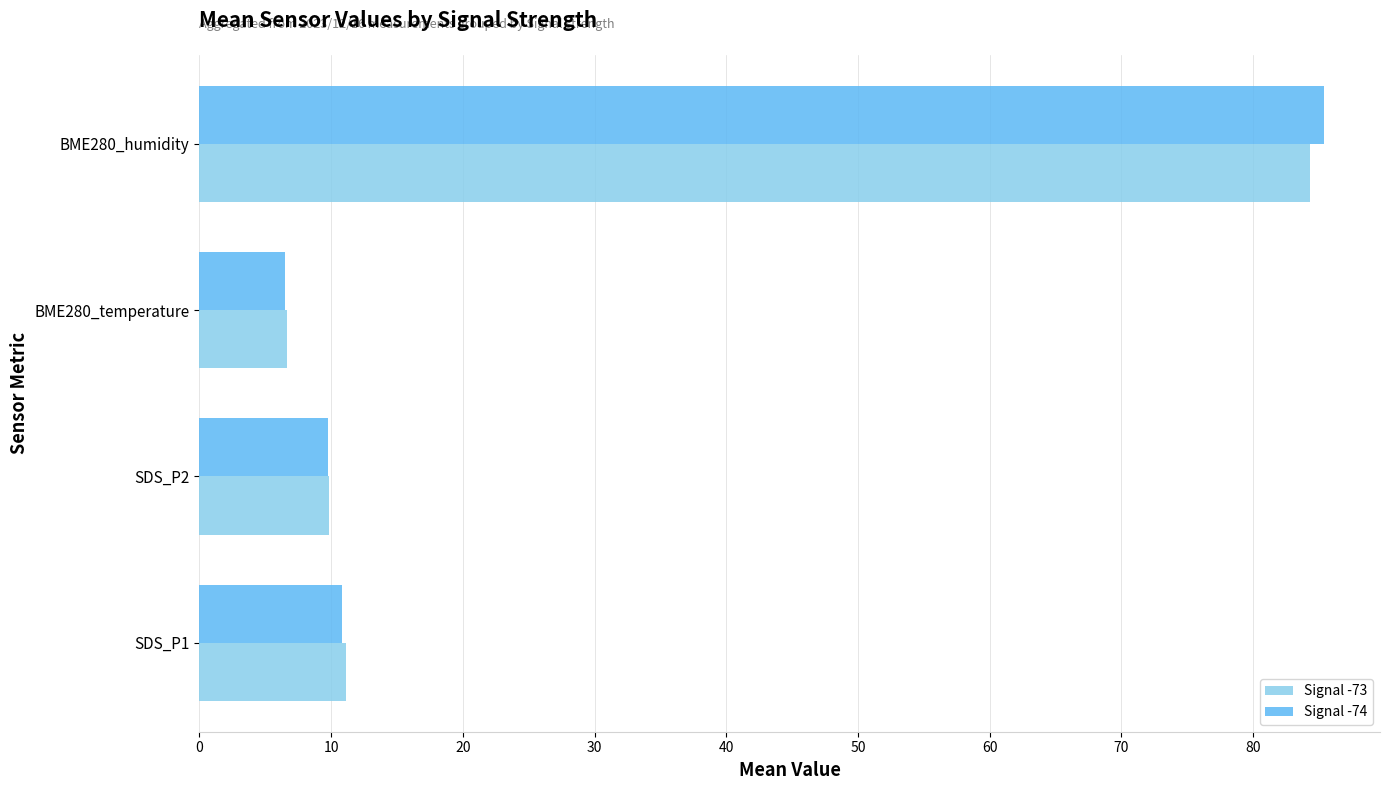

What is the average value of the Signal -74 series?

28.1